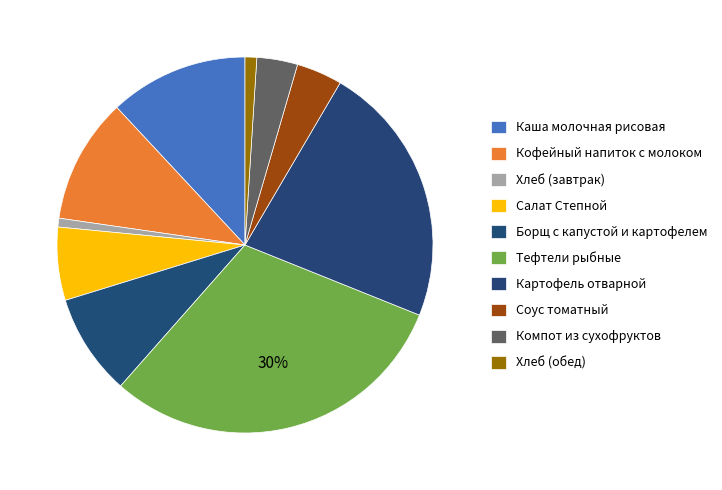

Is the sum of Каша молочная рисовая and Хлеб (обед) greater than half?

No